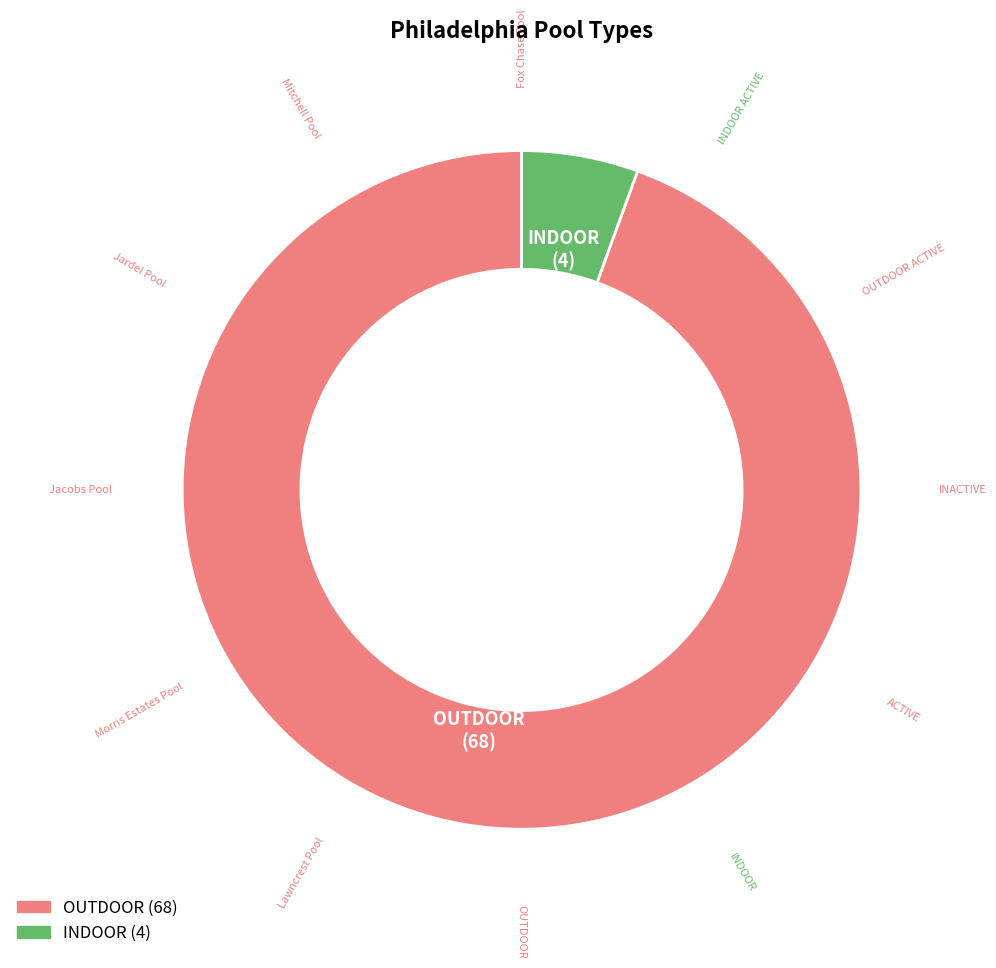

To the nearest percent, what portion does INDOOR represent?

6%